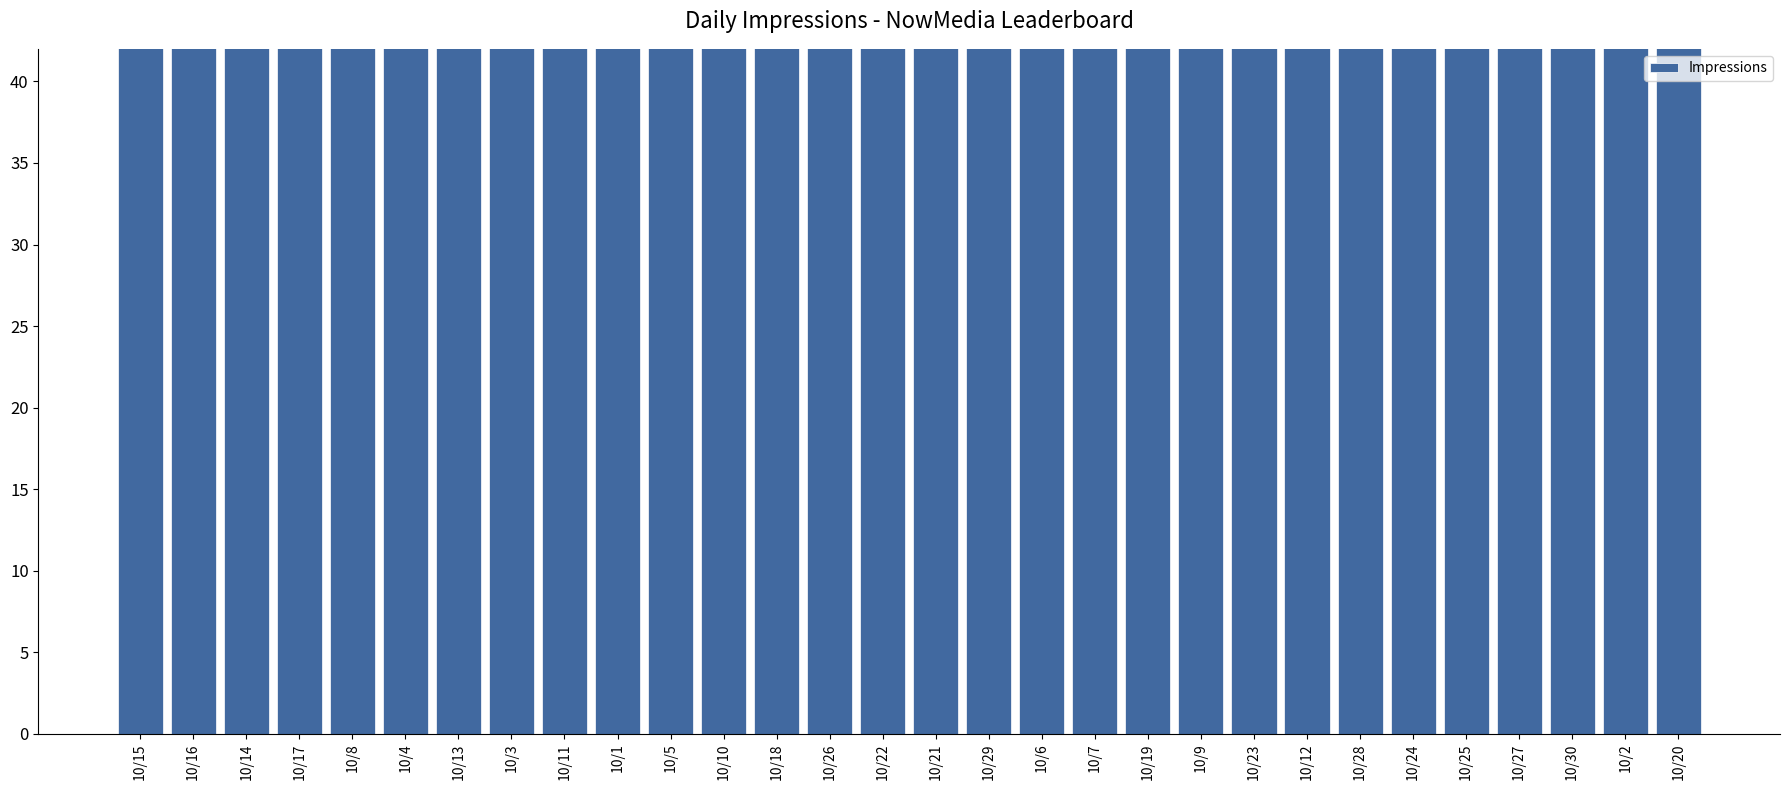

How many categories are shown in the chart?

30